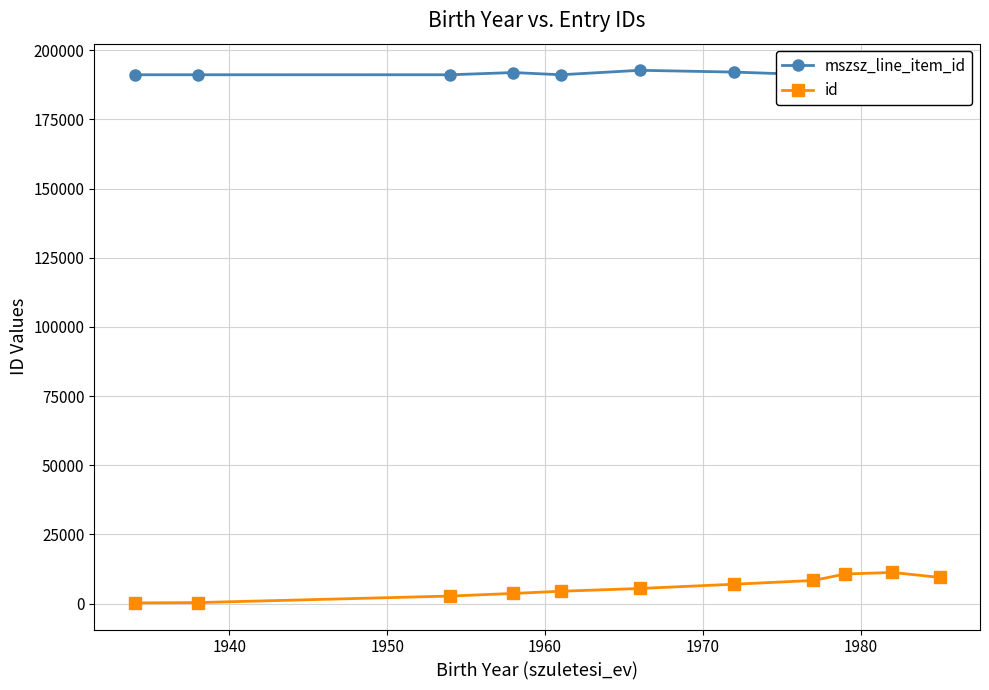

What is the maximum value for id?

11260.0